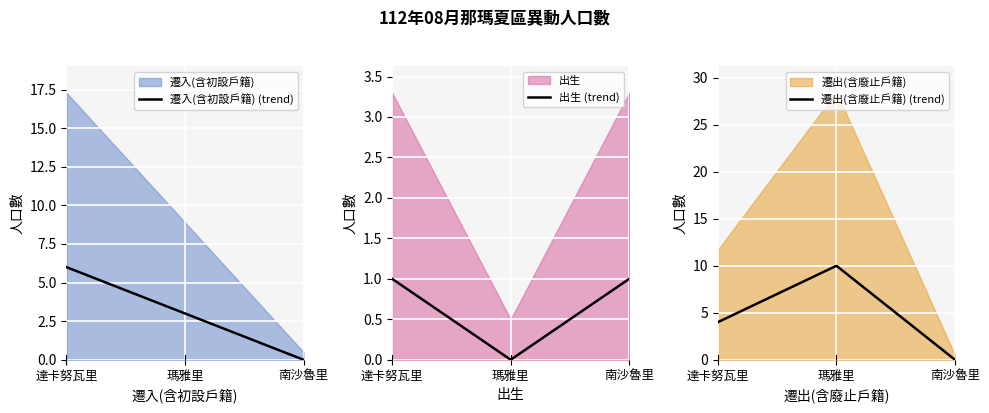

At 達卡努瓦里, list the series in order from smallest to largest.

出生, 遷出(含廢止戶籍), 遷入(含初設戶籍)